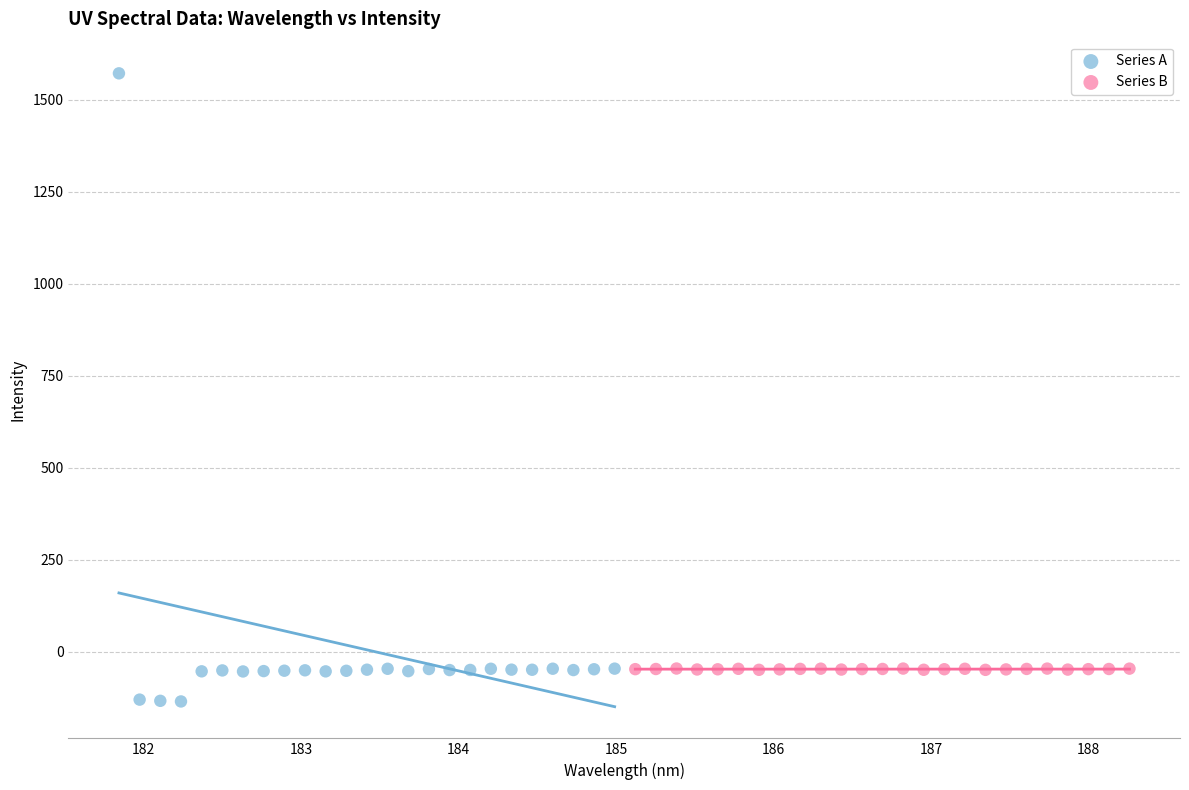

Which series has the largest Y range (max minus min)?

Series A